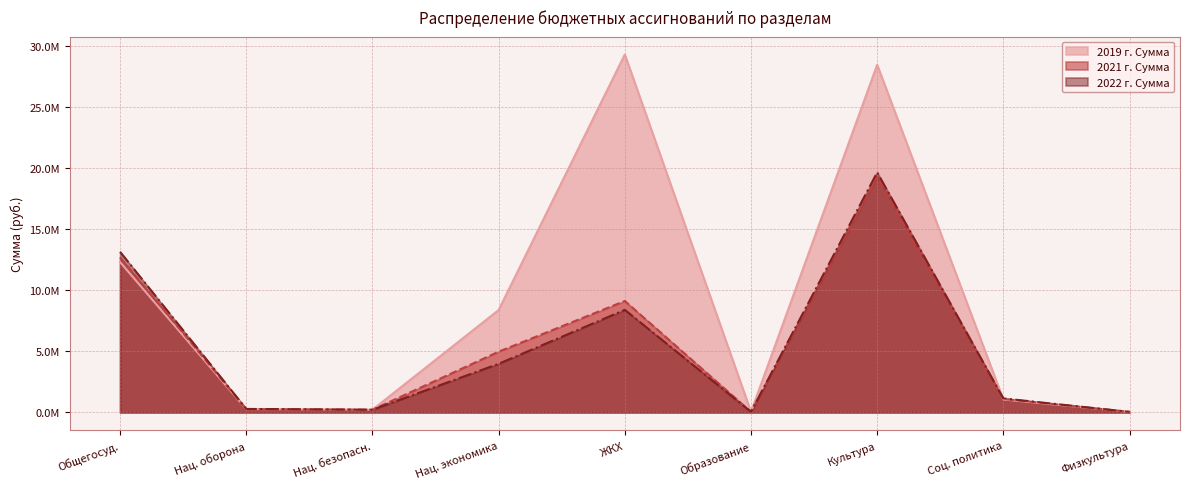

What are all the series names shown in the legend?

2019 г. Сумма, 2021 г. Сумма, 2022 г. Сумма